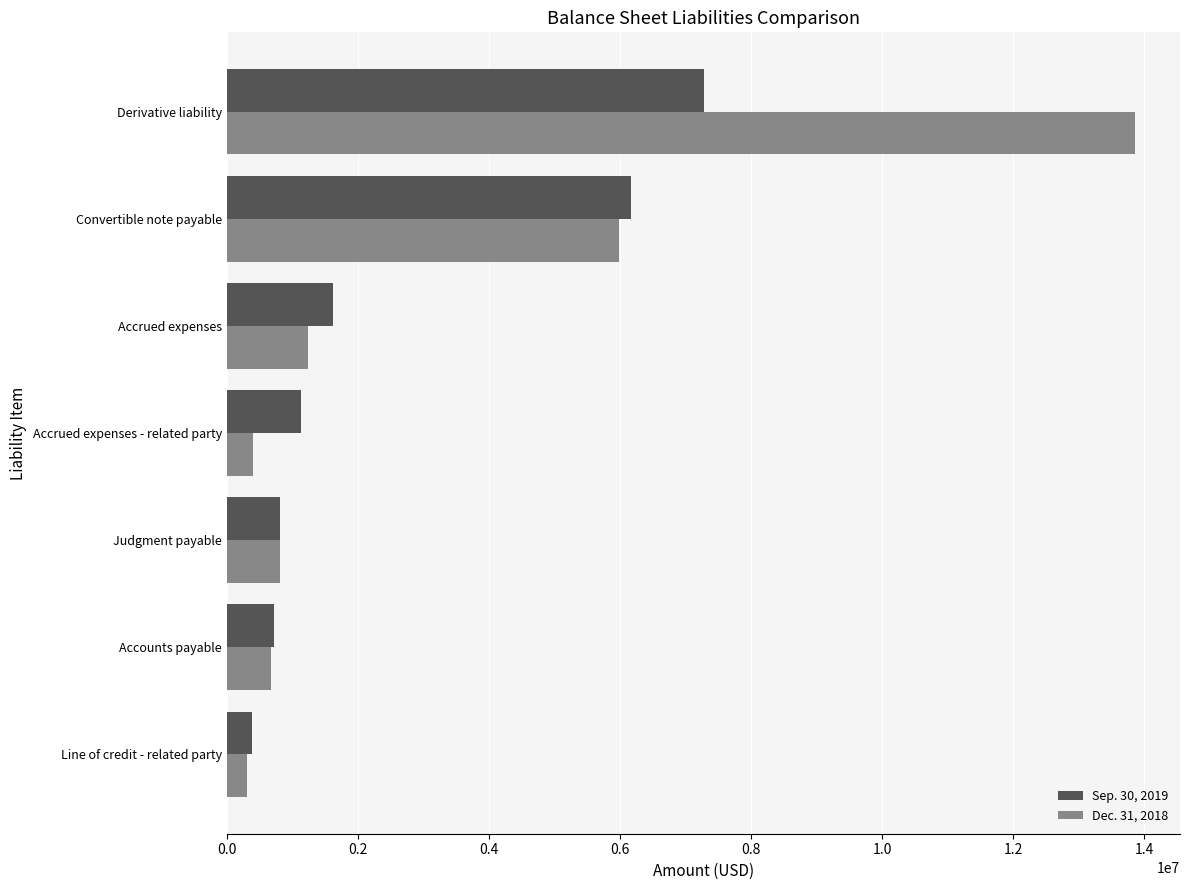

What is the sum of all Sep. 30, 2019 values?

18126385